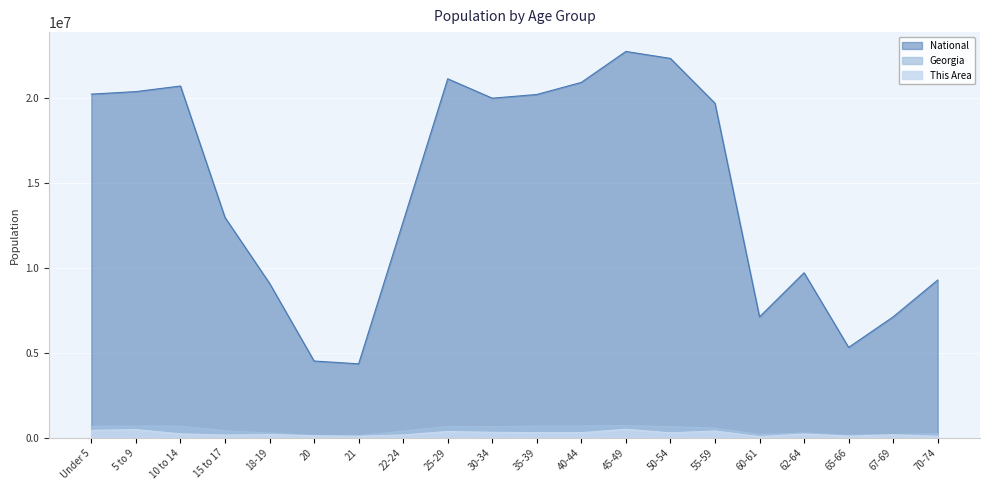

List the series in order of their peak value, lowest first.

This Area, Georgia, National